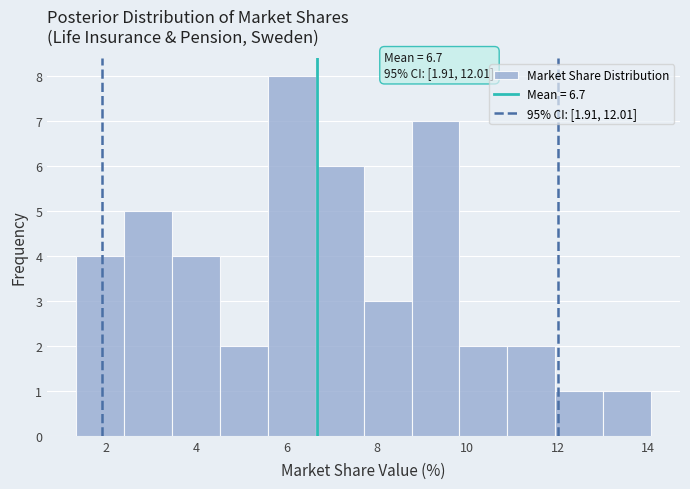

Which range on the x-axis has the tallest bar?

5.6 to 6.6